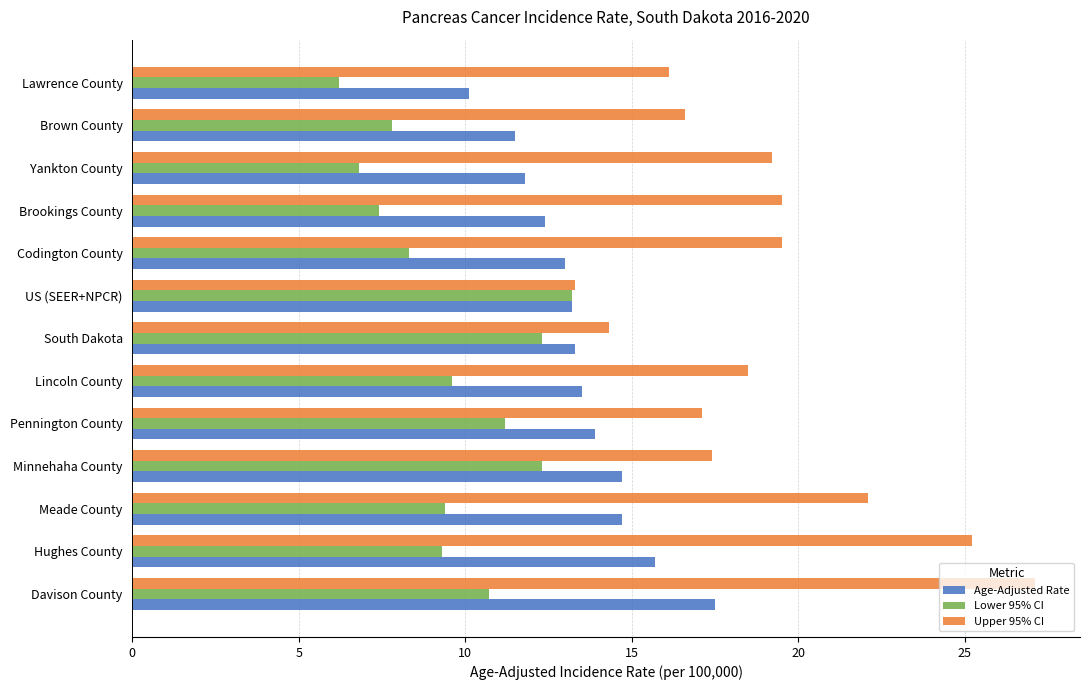

Is it true that Age-Adjusted Rate equals 13.9 at Pennington County?

True